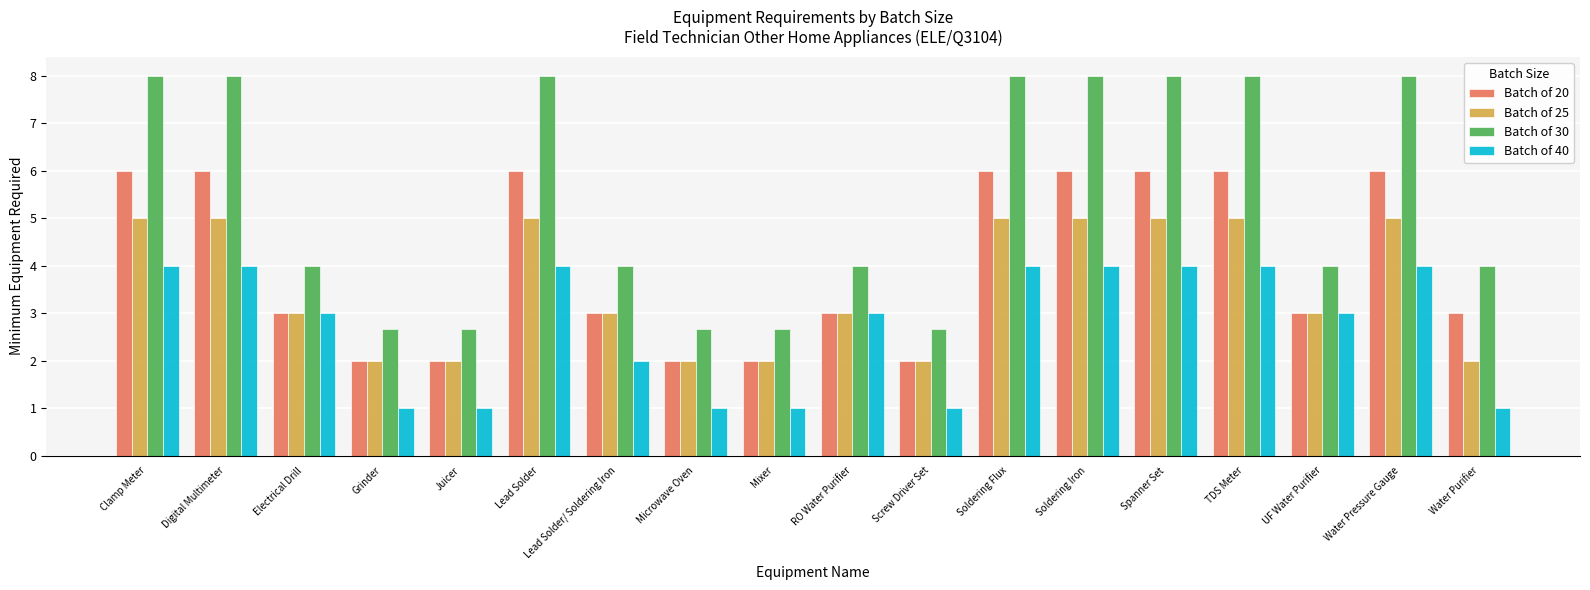

What is the maximum value shown in the chart?

8.0